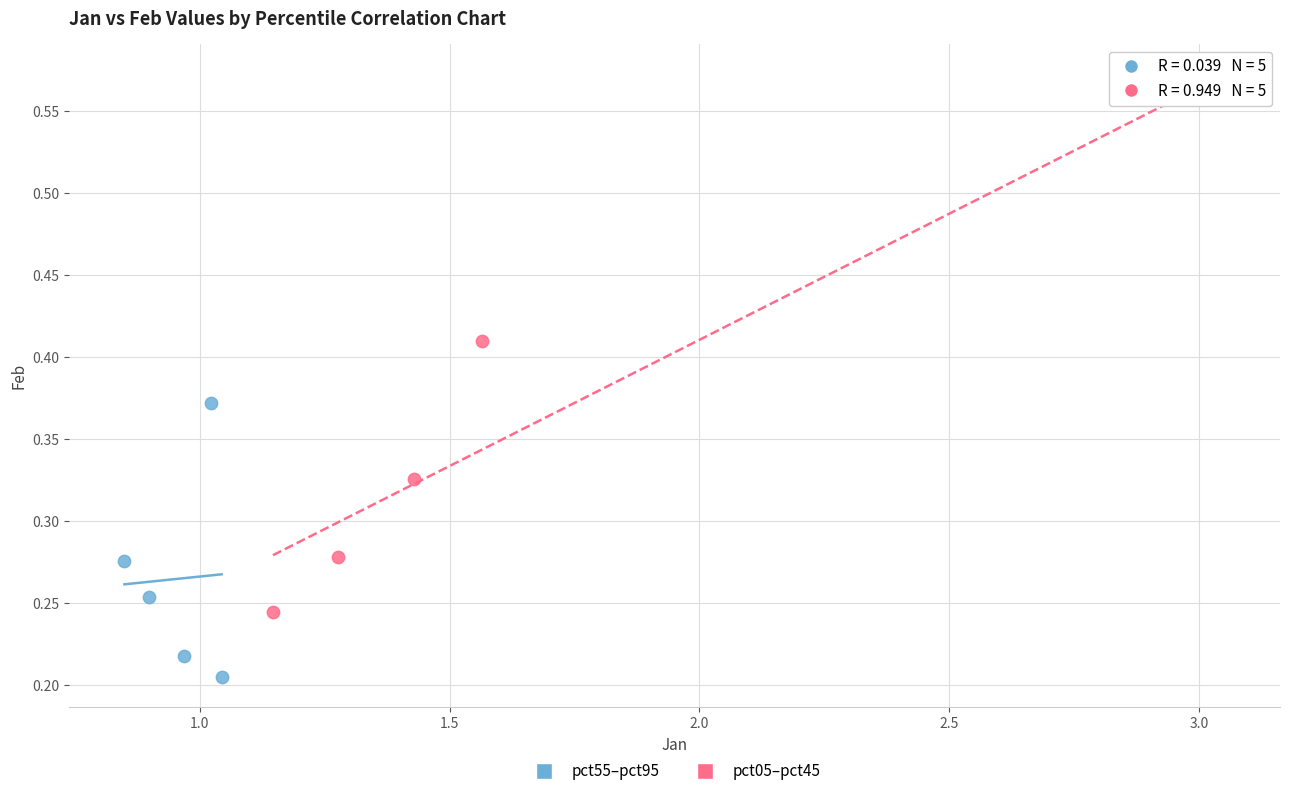

Which series contains the lowest Y value?

pct55–pct95